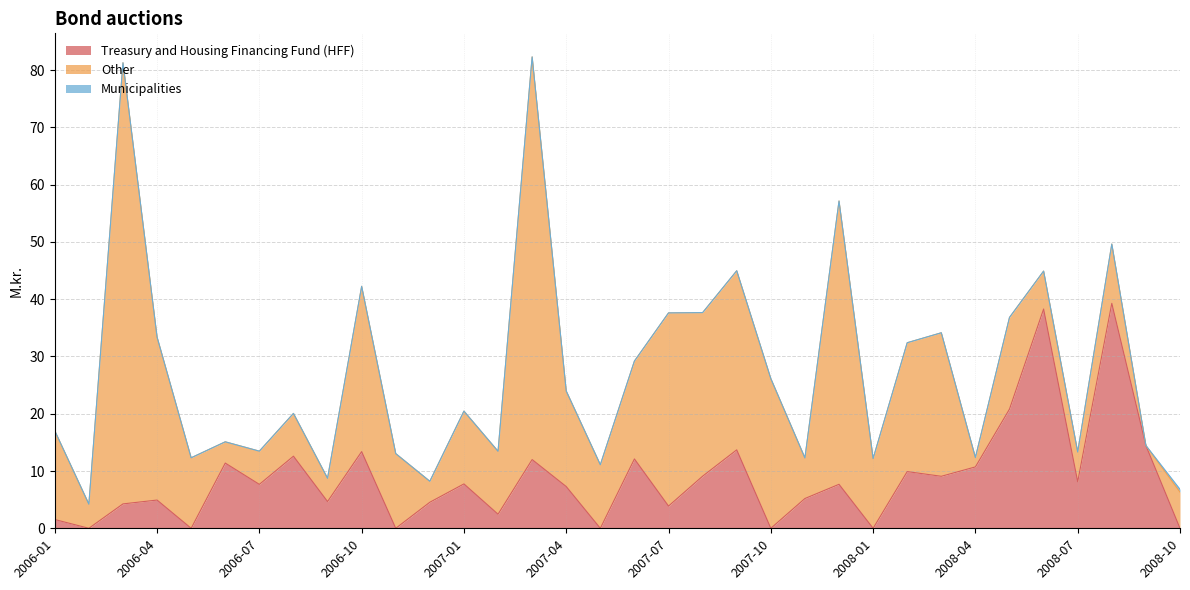

After their last crossing, which series has the higher values: Municipalities or Treasury and Housing Financing Fund (HFF)?

Municipalities